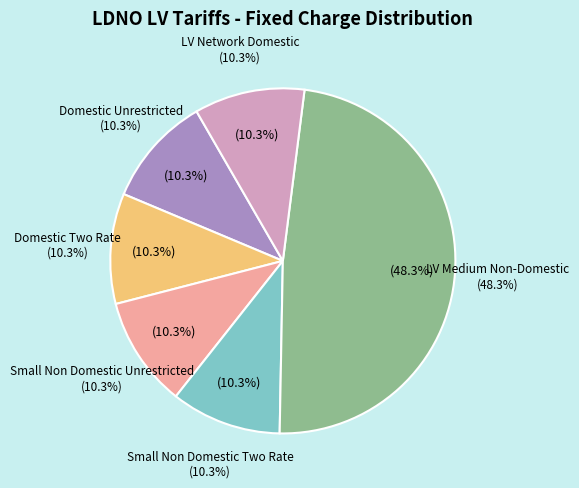

To the nearest percent, what is the difference between the largest and smallest slice percentages?

38%